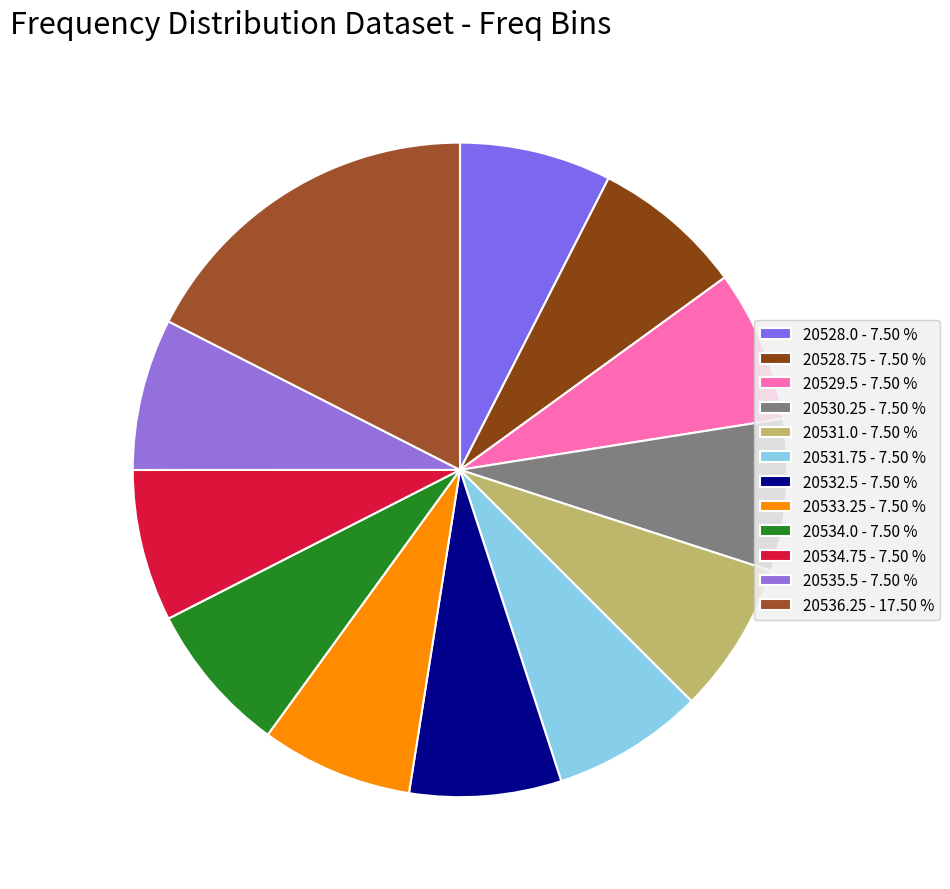

How many slices are in this pie chart?

12